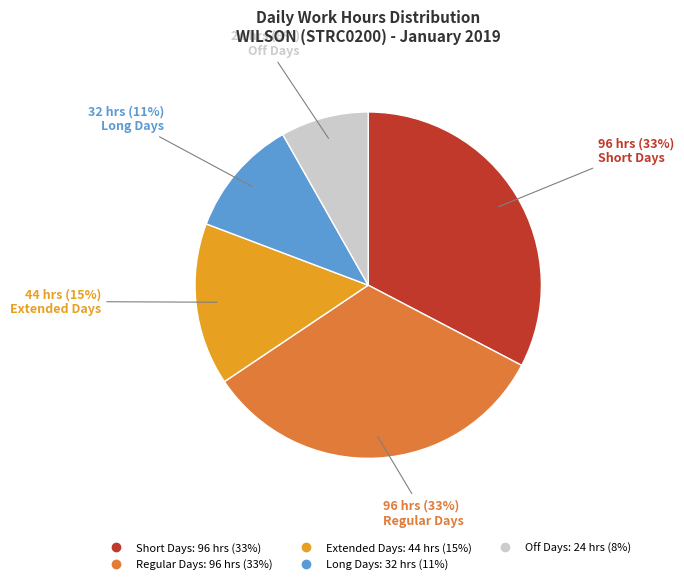

Is there any slice that represents more than half of the pie?

No